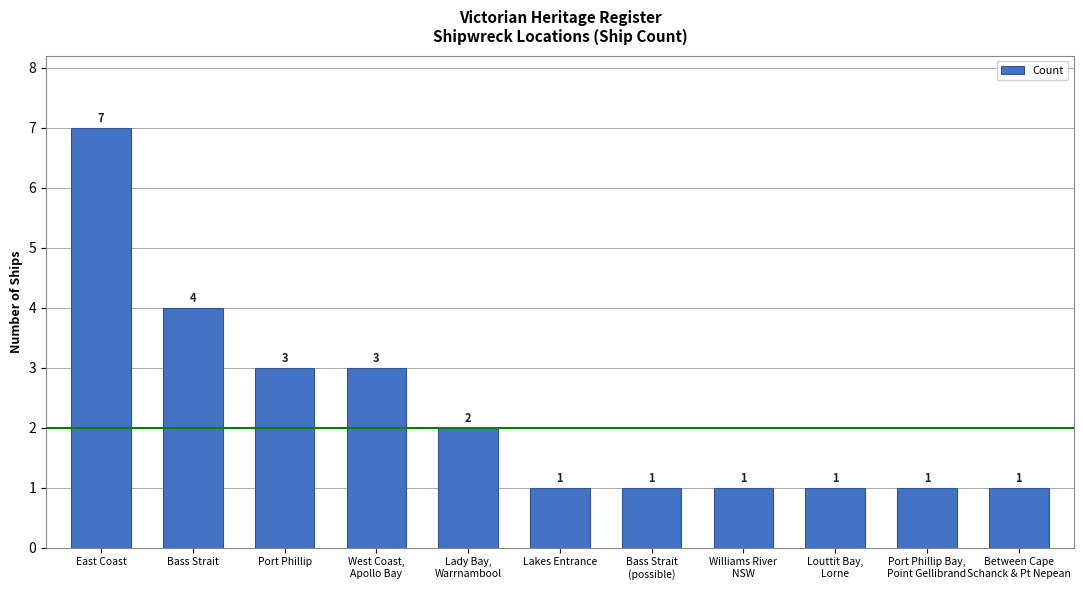

Reading left to right, list all the values displayed in this chart.

East Coast=7	Bass Strait=4	Port Phillip=3	West Coast,
Apollo Bay=3	Lady Bay,
Warrnambool=2	Lakes Entrance=1	Bass Strait
(possible)=1	Williams River
NSW=1	Louttit Bay,
Lorne=1	Port Phillip Bay,
Point Gellibrand=1	Between Cape
Schanck & Pt Nepean=1